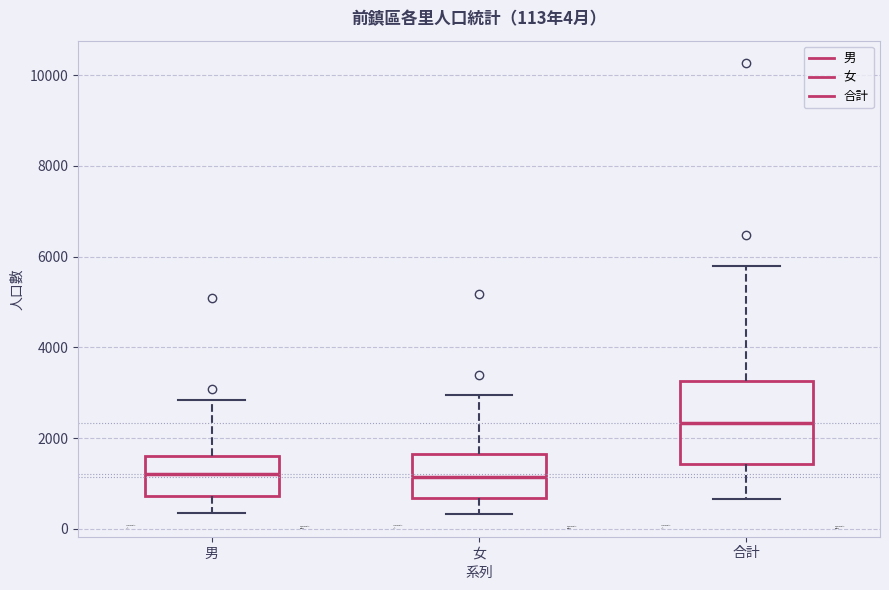

Comparing the boxes themselves (not the whiskers), which one is the tallest?

合計